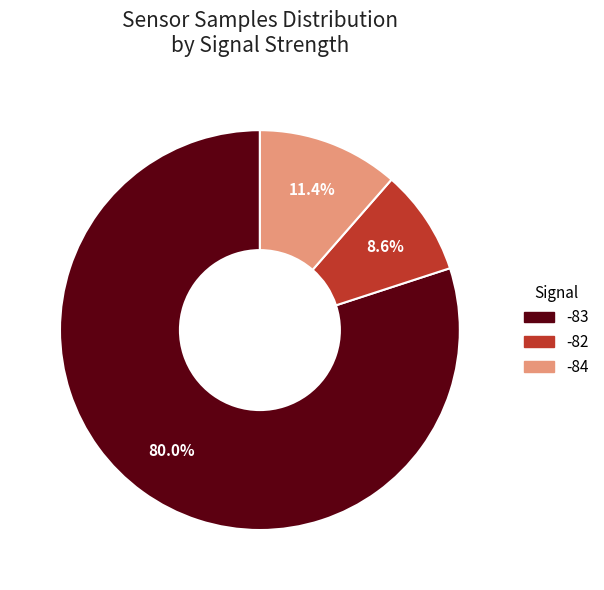

What is the total percentage of -82 and -83?

88.6%